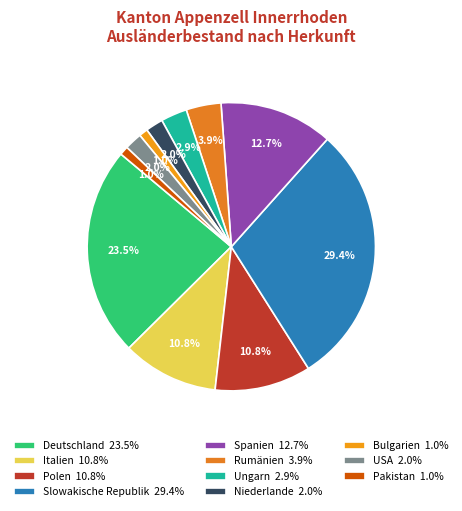

To the nearest percent, what is the average slice percentage?

9%